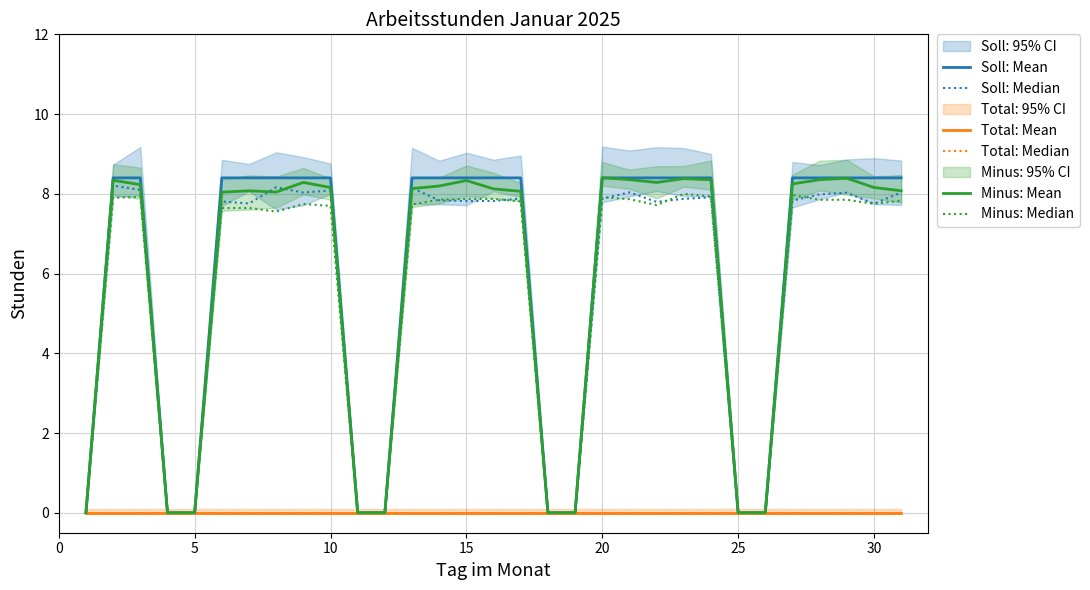

True or false: Soll: Mean and Soll: Median cross at least once.

False